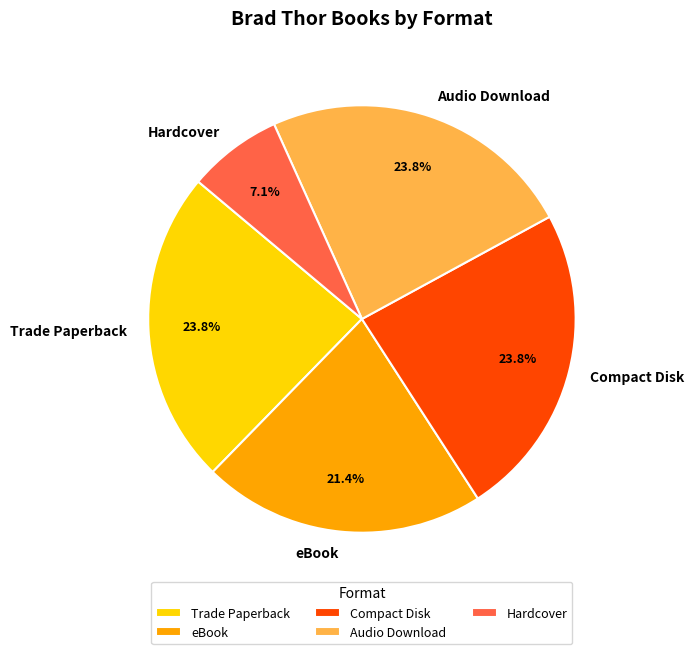

Which category has the smallest portion of the pie?

Hardcover